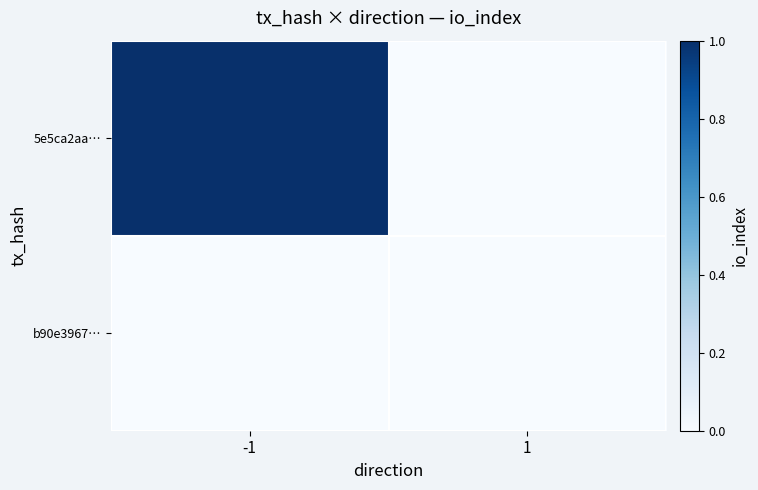

At which category is the sum across all series the highest?

-1